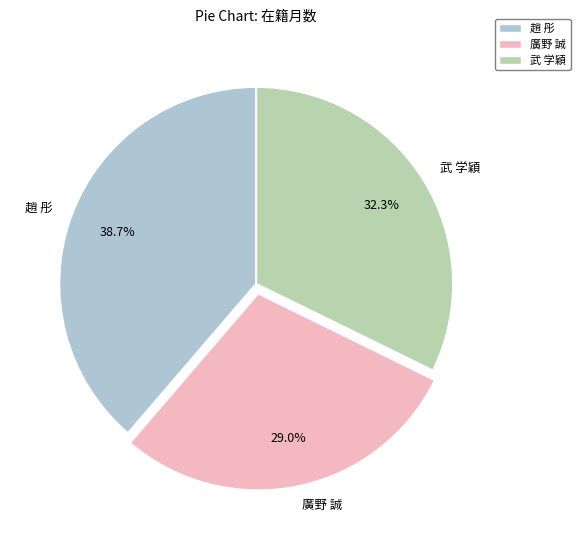

Does 趙 彤 represent more than half of the total?

No